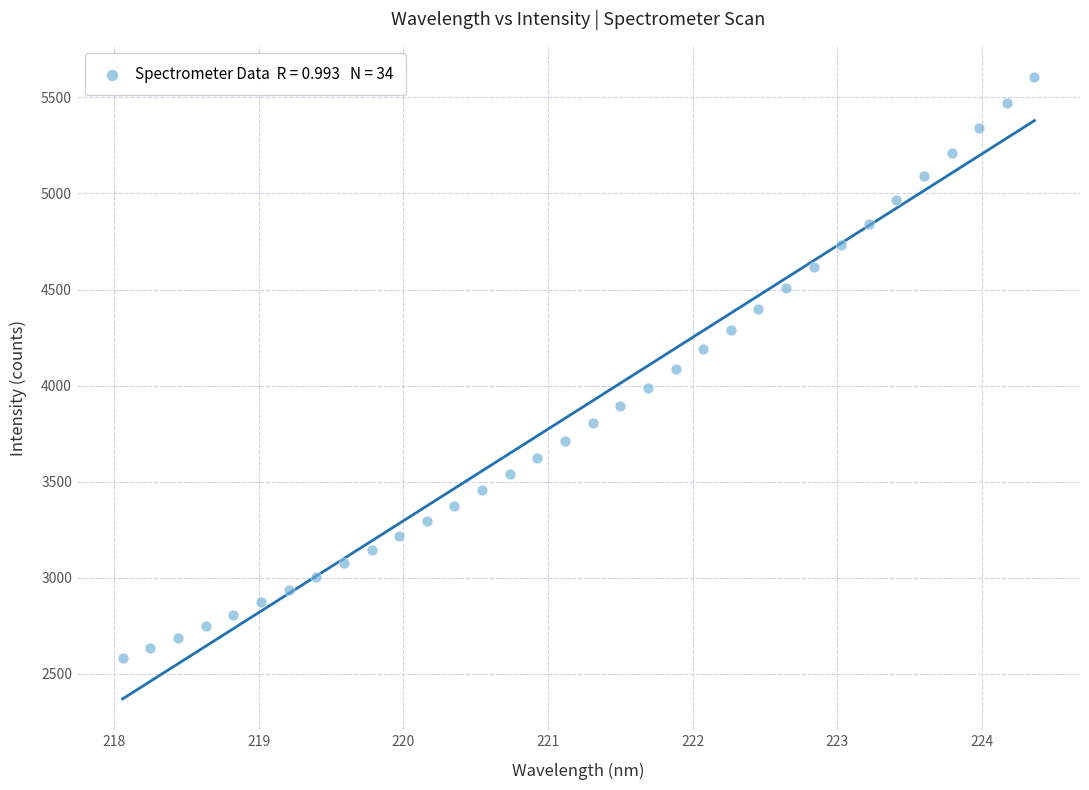

What is the range of Y values (max minus min)?

3026.5